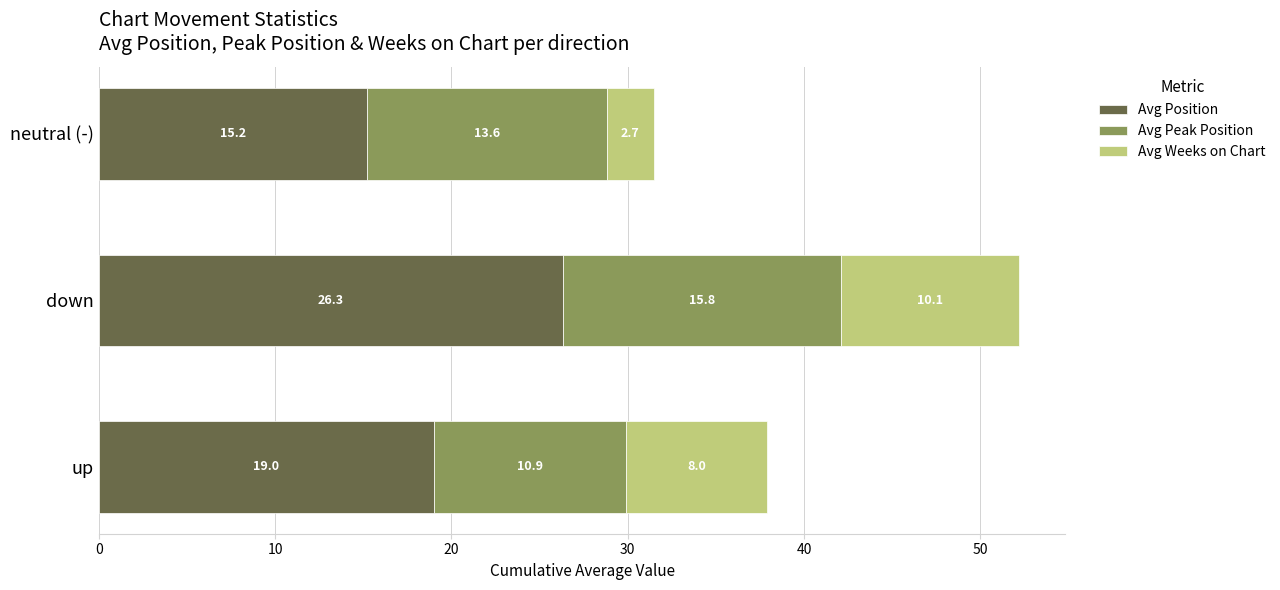

What is the difference between the Avg Position values at neutral (-) and down?

11.1